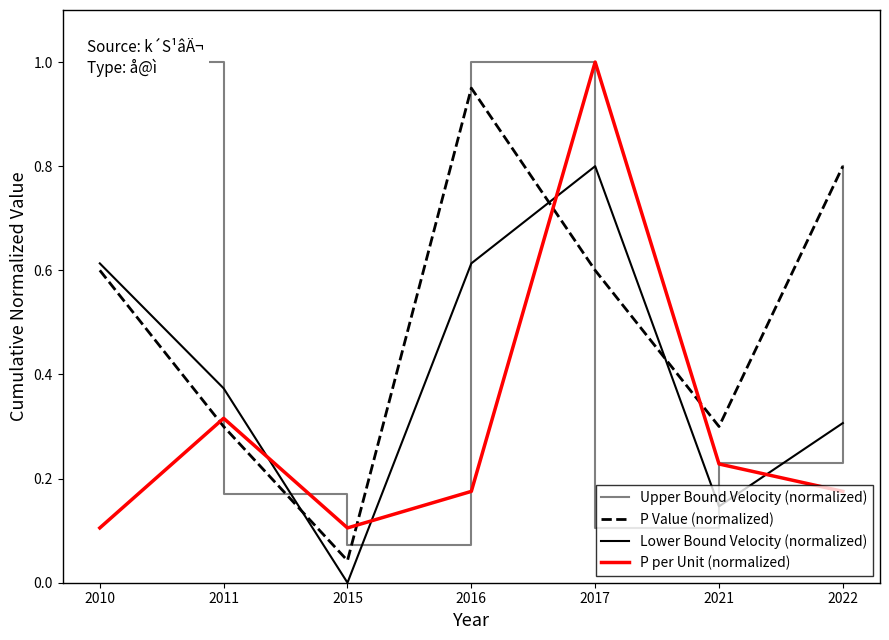

What is the difference between the maximum and minimum values in the P per Unit (normalized) series?

0.9